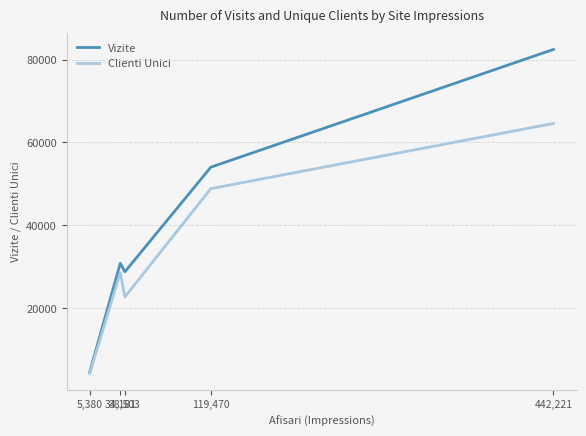

Rank the series by their average value, from highest to lowest.

Vizite, Clienti Unici